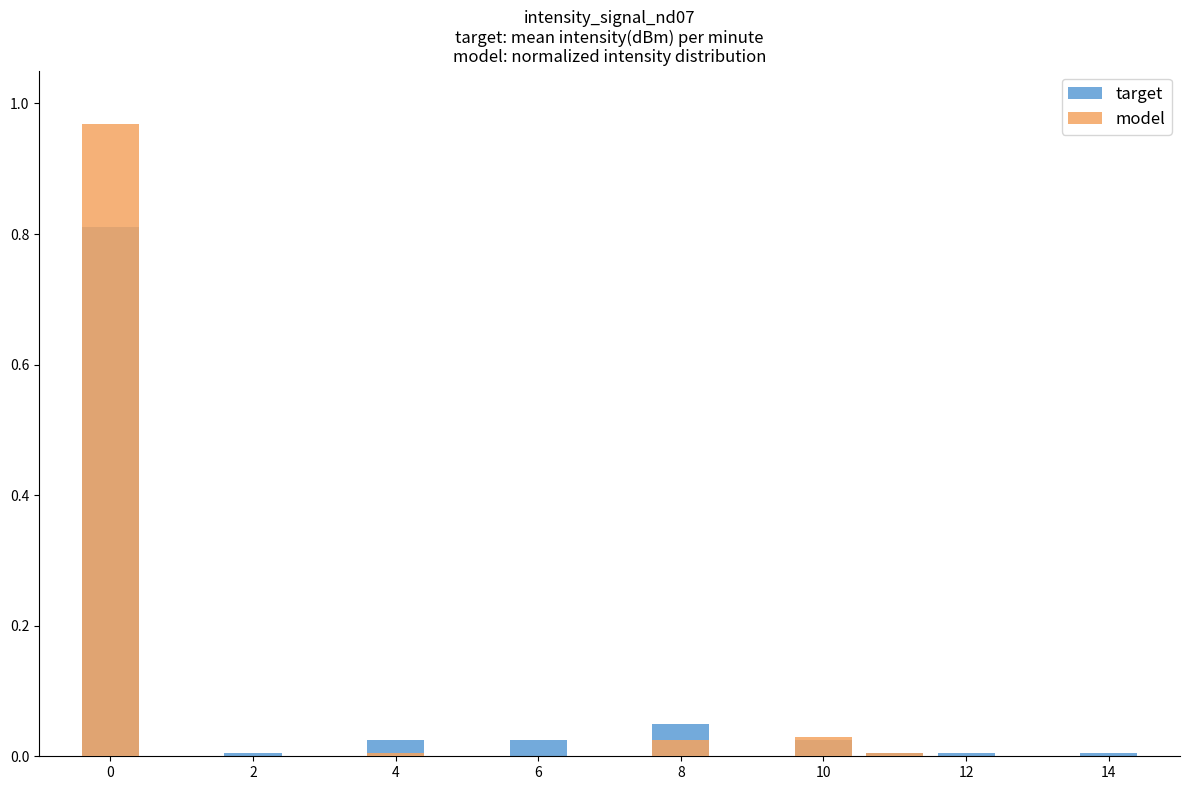

How many data points does each series have?

9